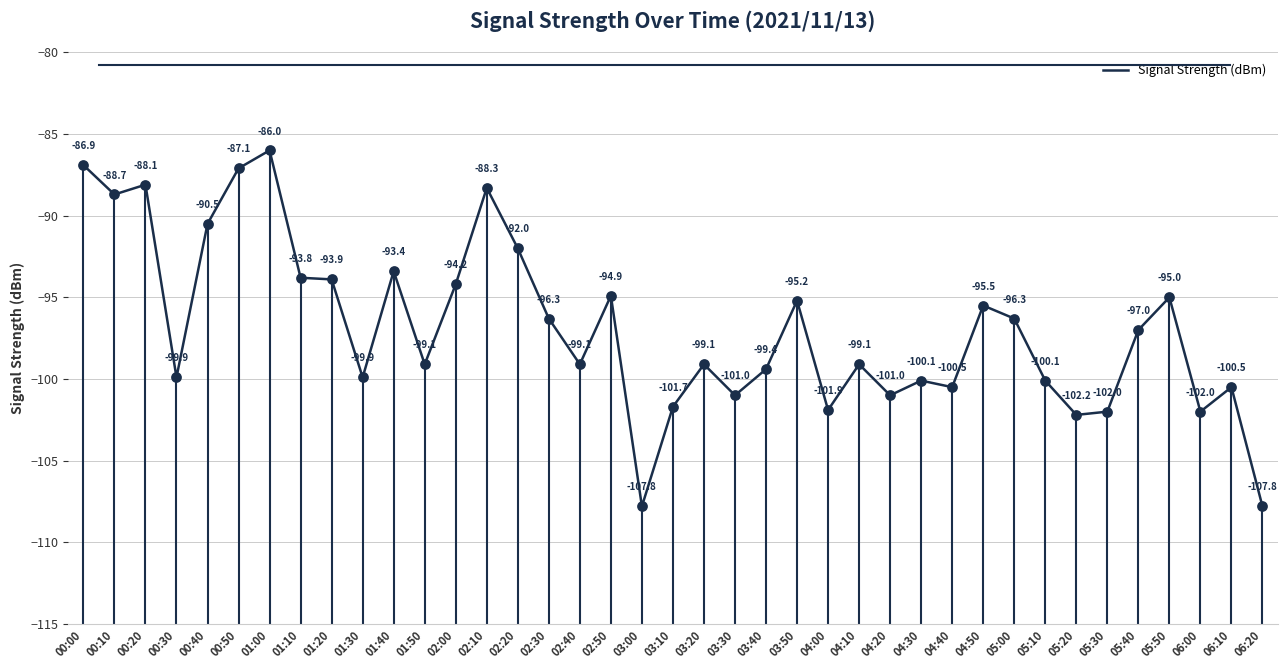

Which has a higher value, 04:30 or 02:20?

02:20